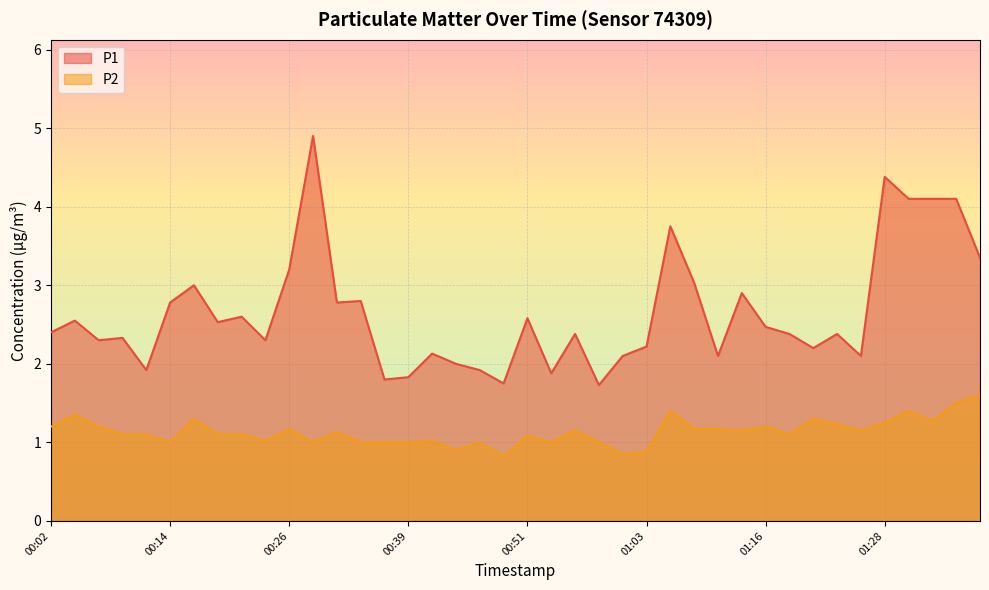

True or false: P2 and P1 intersect in this chart.

False